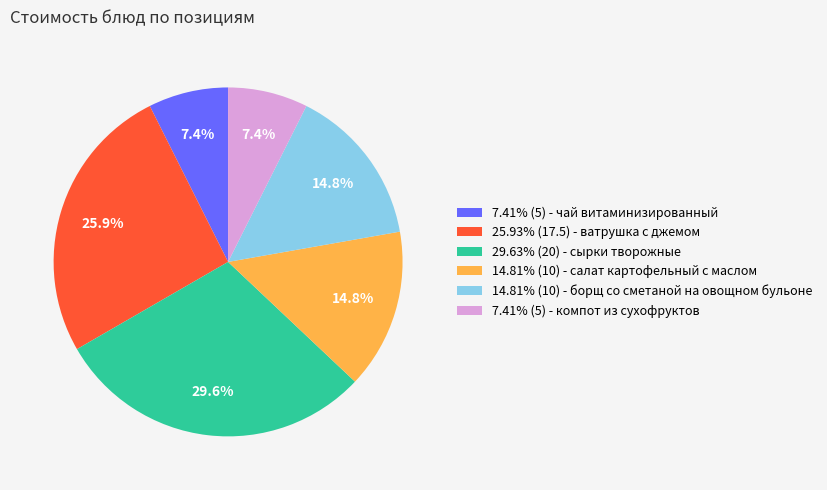

Approximately how many times larger is the value at 7.41% (5) - чай витаминизированный compared to 14.81% (10) - борщ со сметаной на овощном бульоне?

0.5